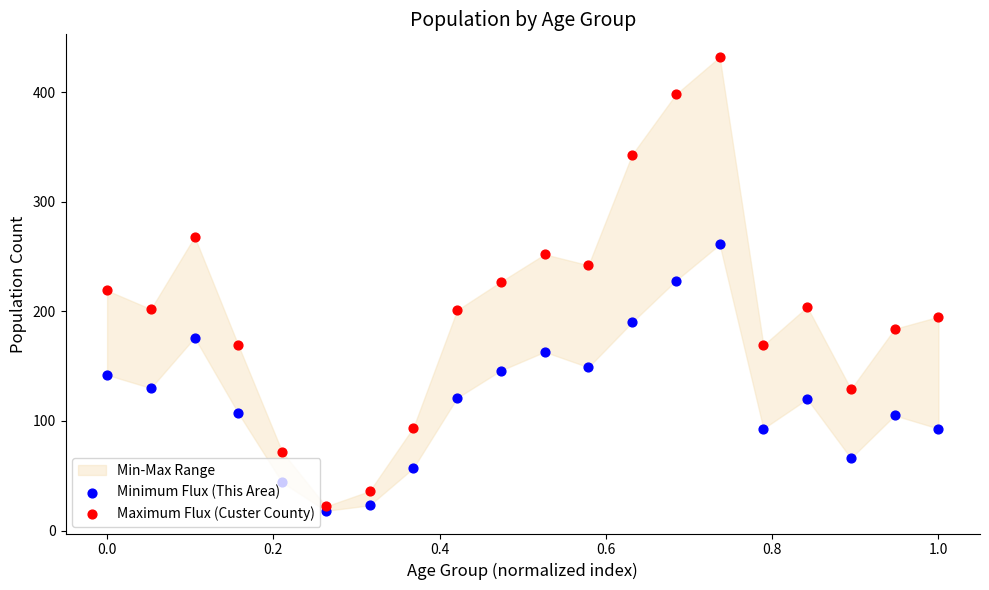

What are all the series names shown in the legend?

Minimum Flux (This Area), Maximum Flux (Custer County)